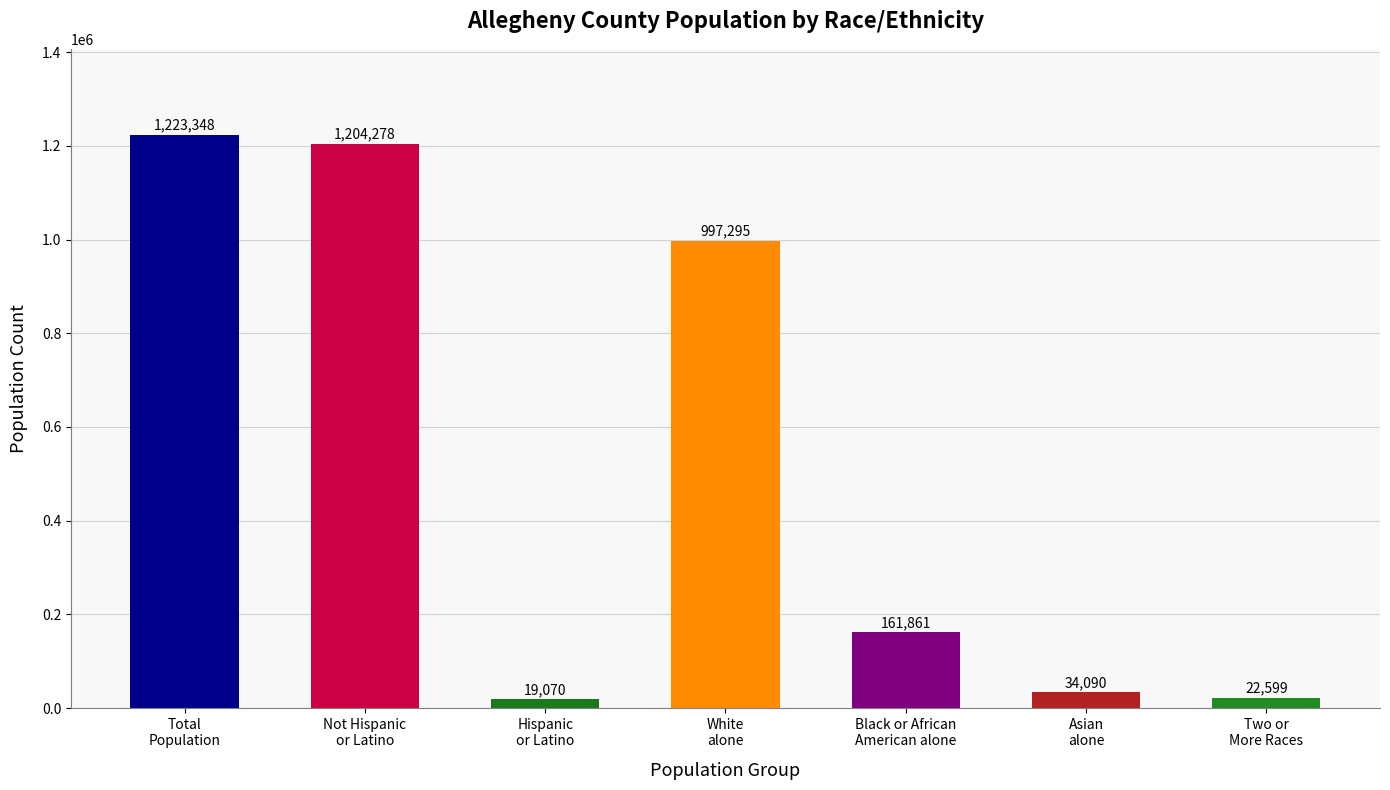

What is the value of the 2nd bar from the left?

1204278